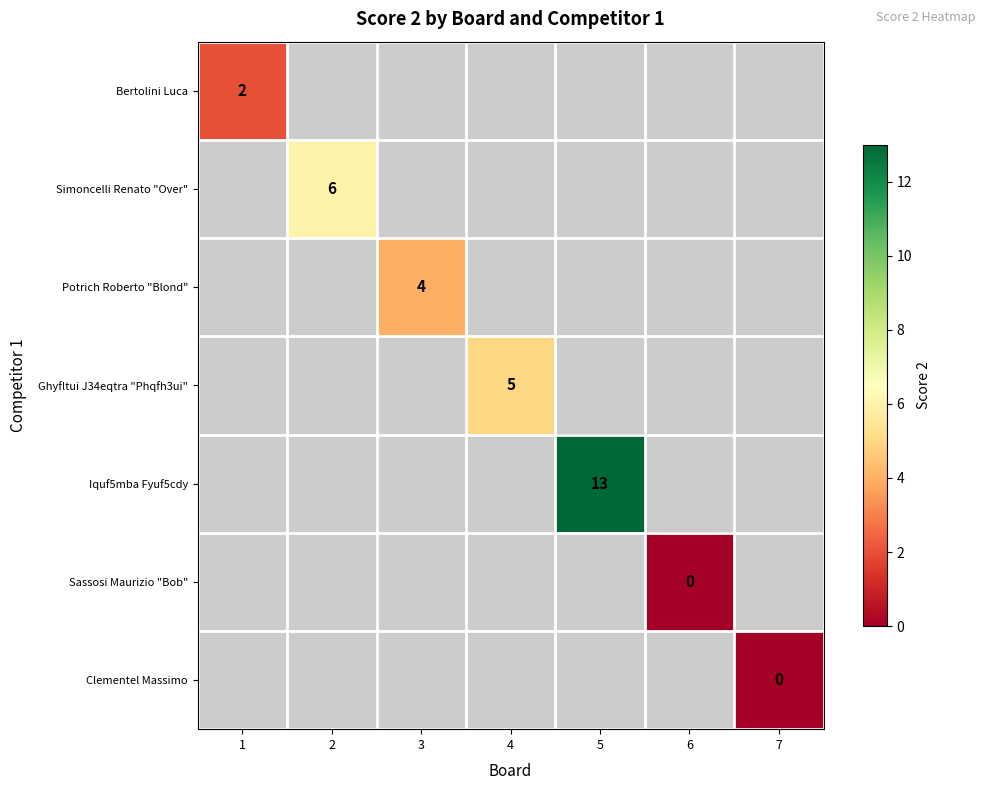

The value of Potrich Roberto "Blond" at 3 is 4.0. True or false?

True